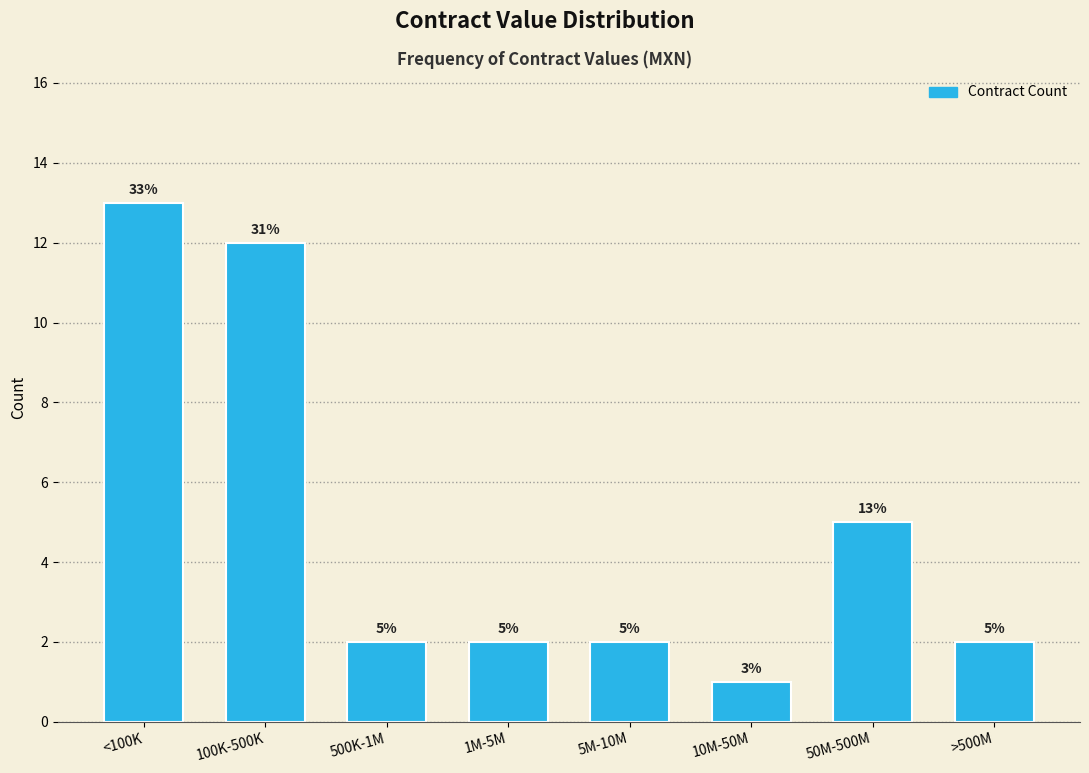

Reading left to right, list all the values displayed in this chart.

13	12	2	2	2	1	5	2